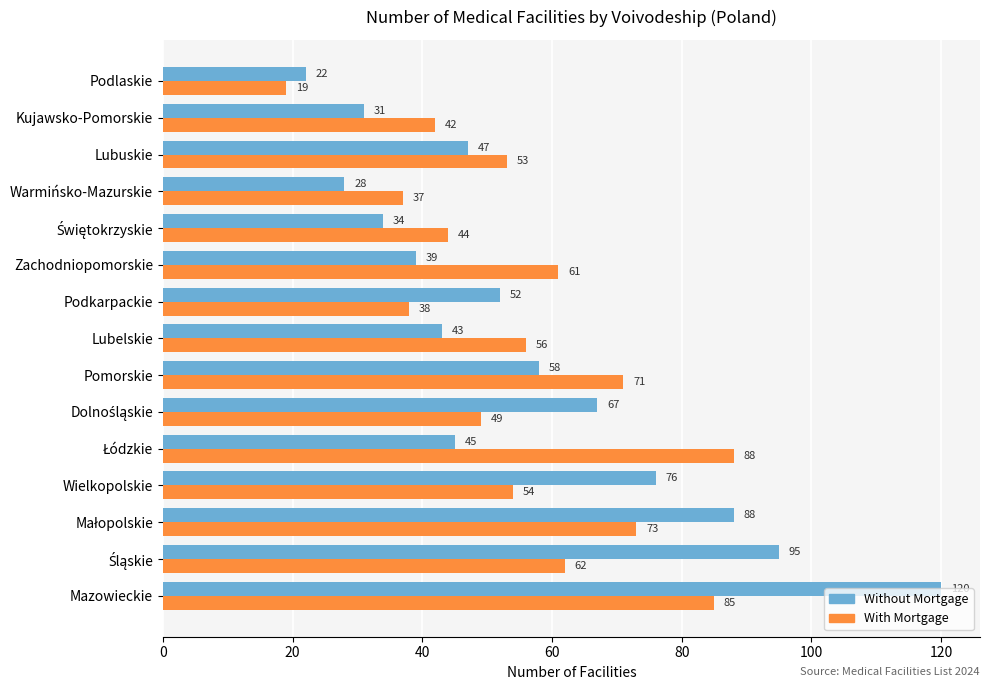

True or false: With Mortgage has a value of 9 at Warmińsko-Mazurskie.

False